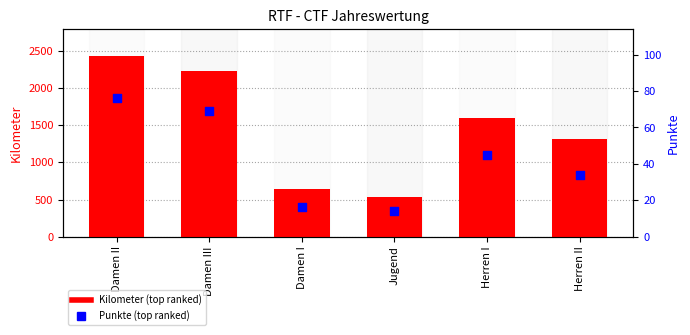

Is the value of Punkte (top ranked) at Damen I greater than the value of Kilometer (top ranked) at Damen III?

No